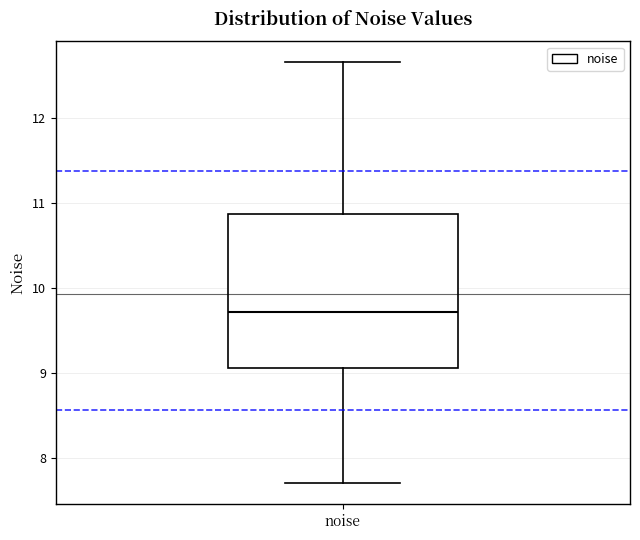

Transcribe this box plot: give where the median line is, the range the box spans, and where the two whiskers end, as read against the y-axis. The values are not printed on the chart, so give them approximately, as read against the axis.

median 9.7, box 9.1 to 10.9, whiskers 7.7 to 12.7